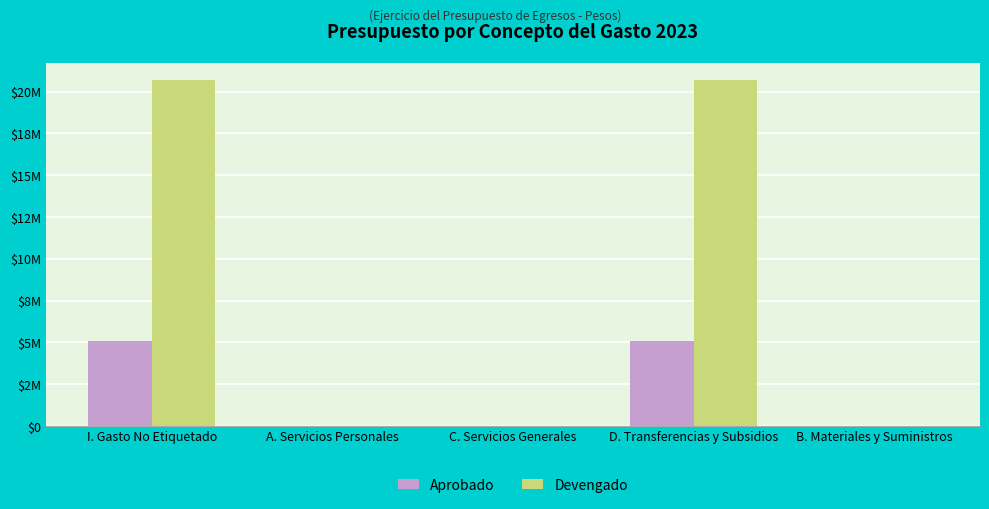

Are the bars horizontal?

No